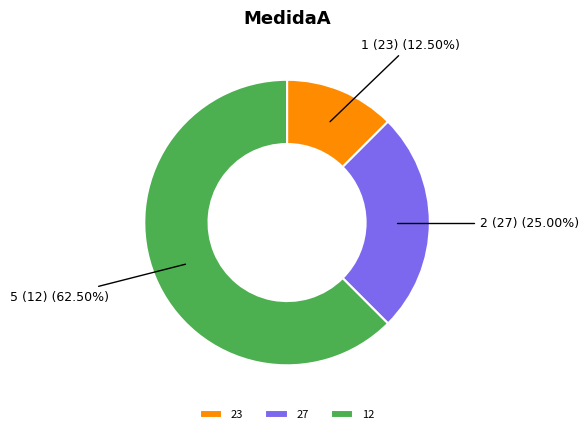

Approximately how many times larger is the value at 27 compared to 12?

0.4